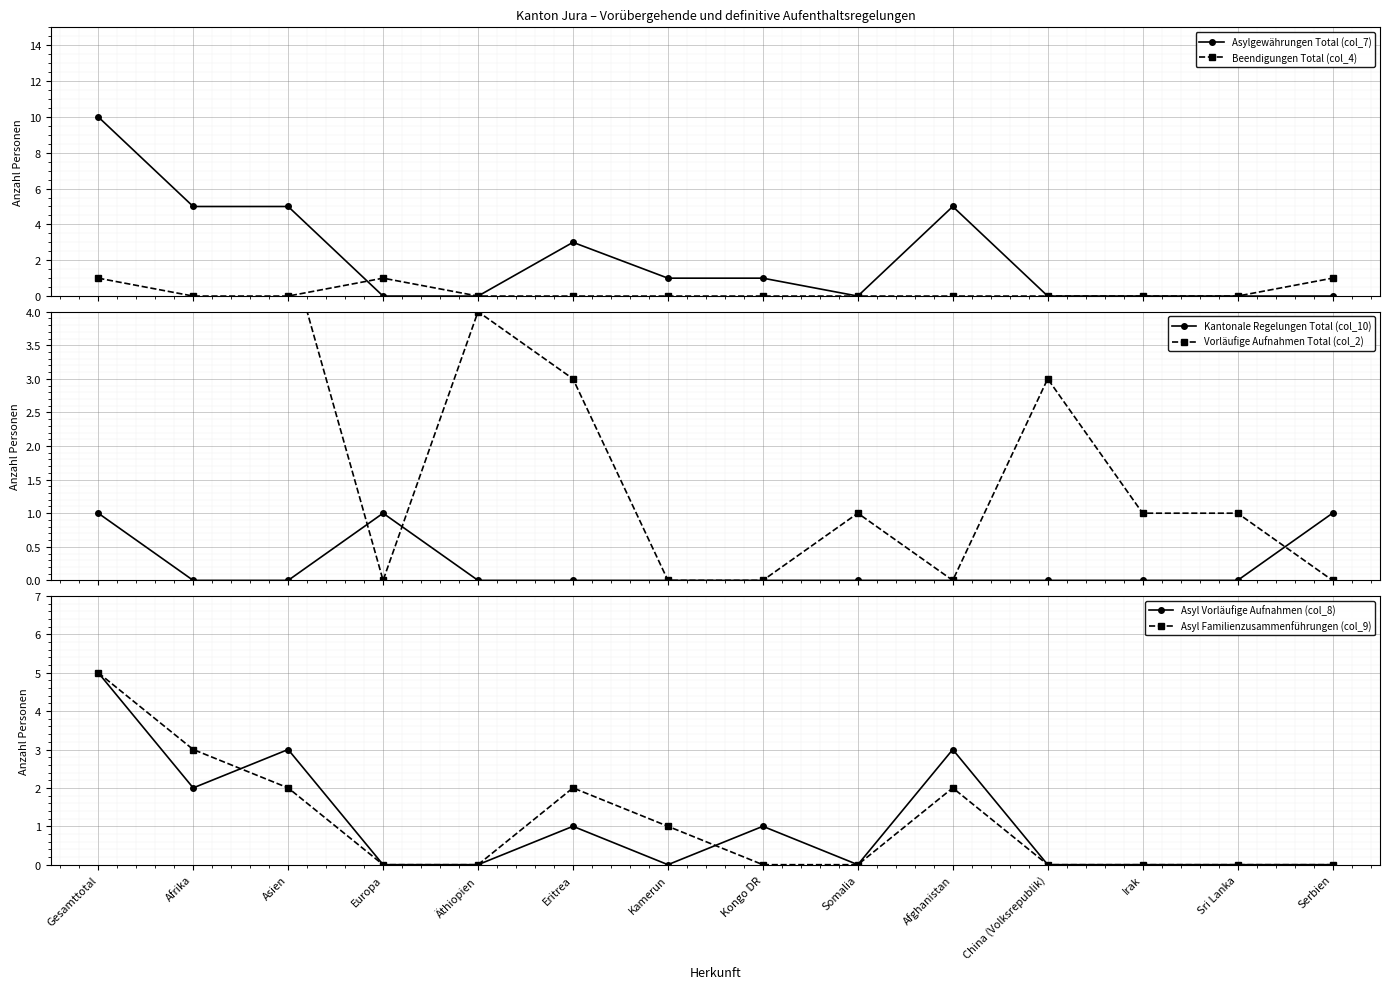

True or false: Asyl Familienzusammenführungen (col_9) has a value of 0 at Europa.

True